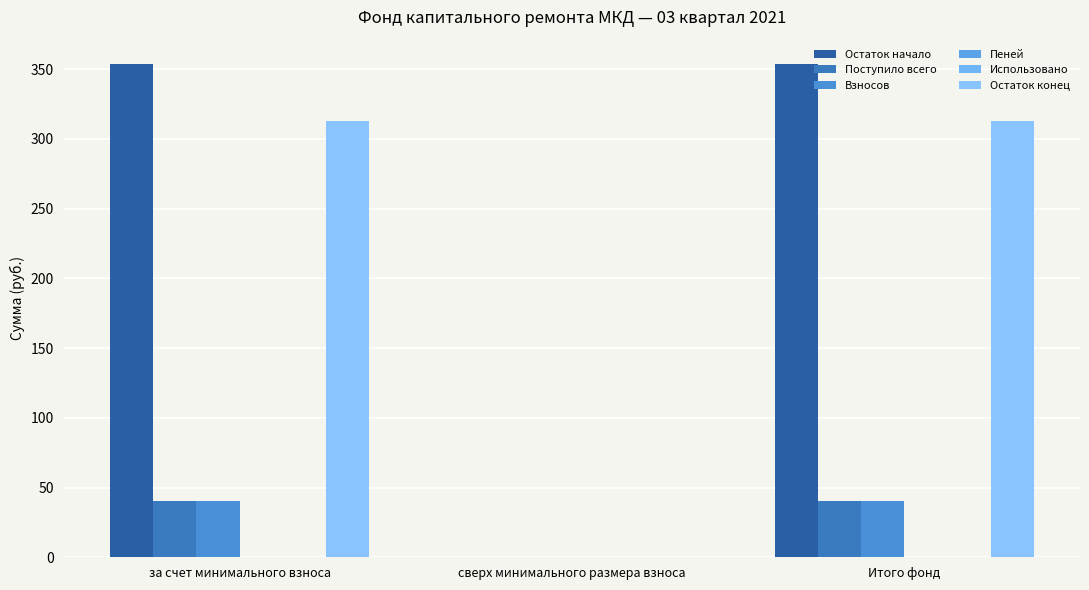

What position from the right is за счет минимального взноса?

3